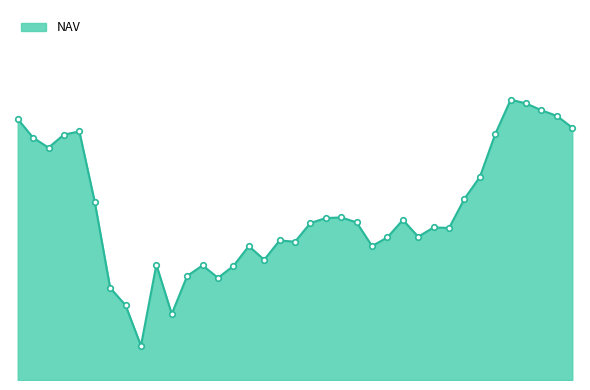

Is this an area chart (filled region under the line)?

Yes